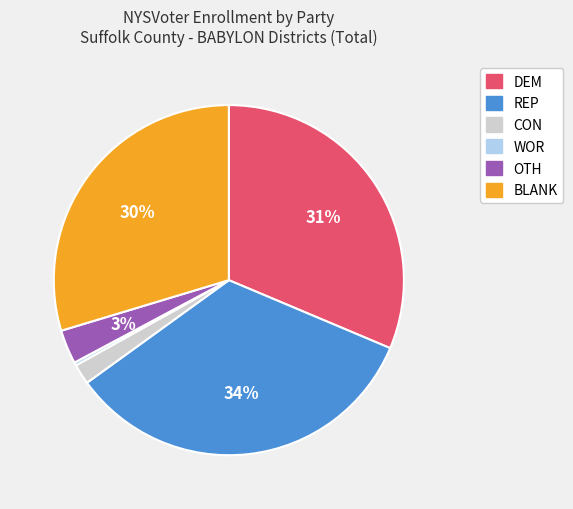

Does BLANK account for over 50% of the chart?

No